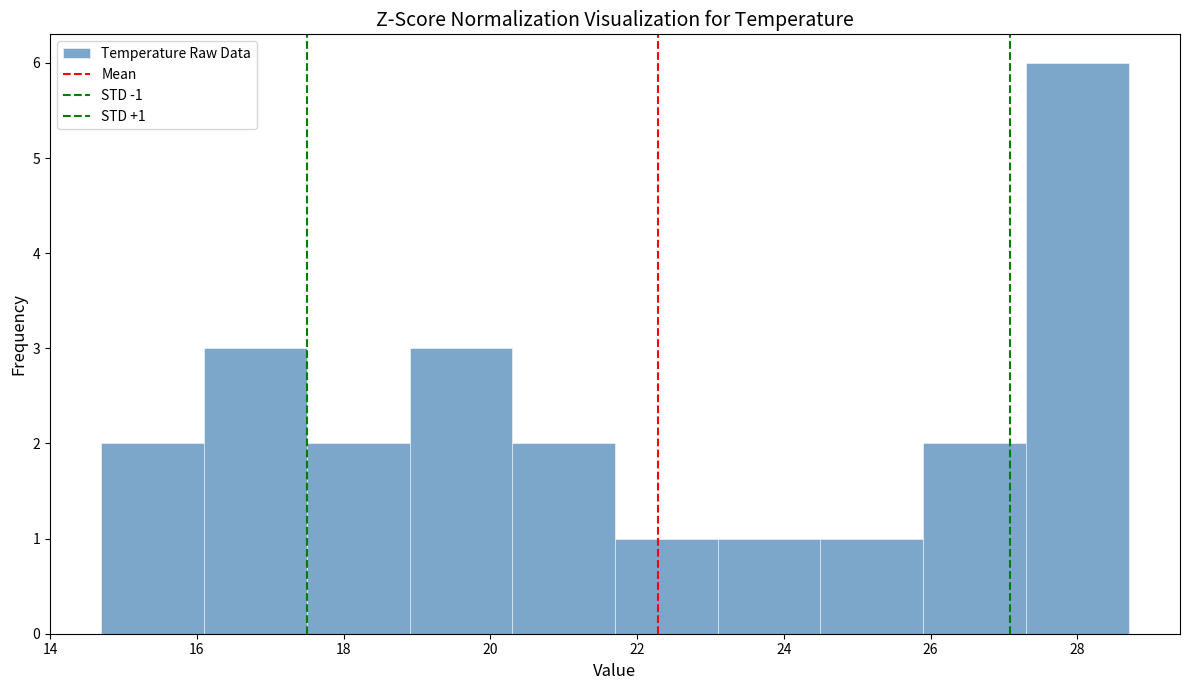

Which range on the x-axis has the tallest bar?

27.3 to 28.7